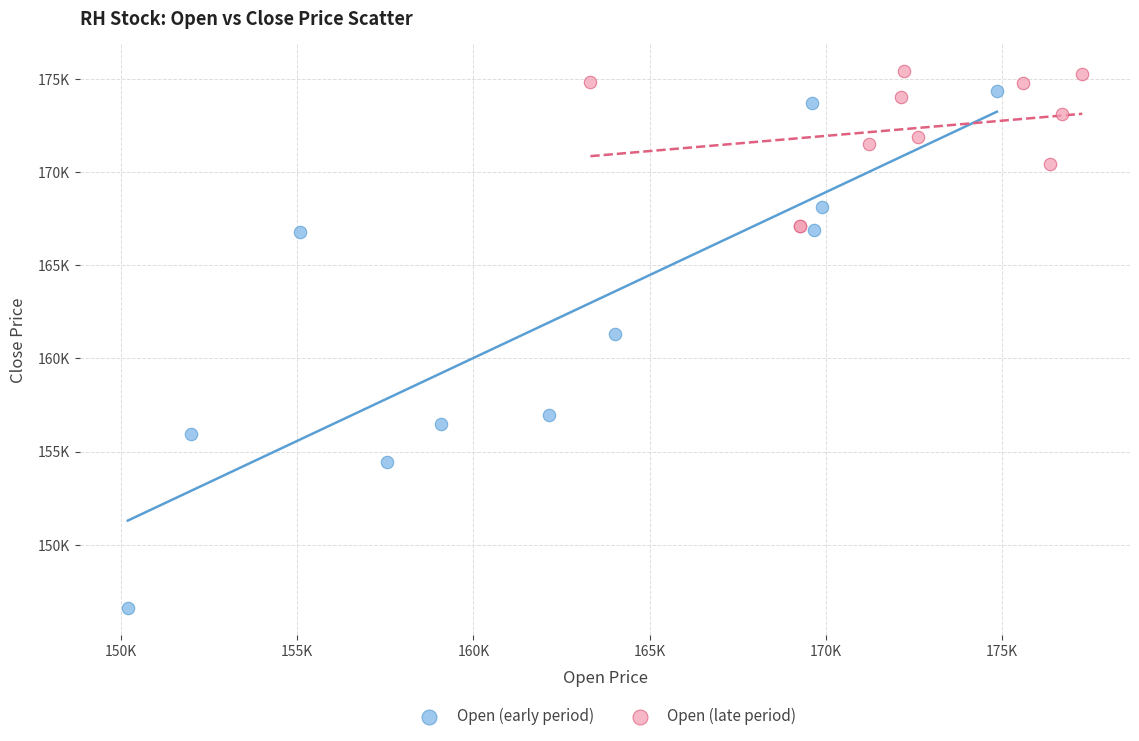

What are all the series names shown in the legend?

Open (early period), Open (late period)